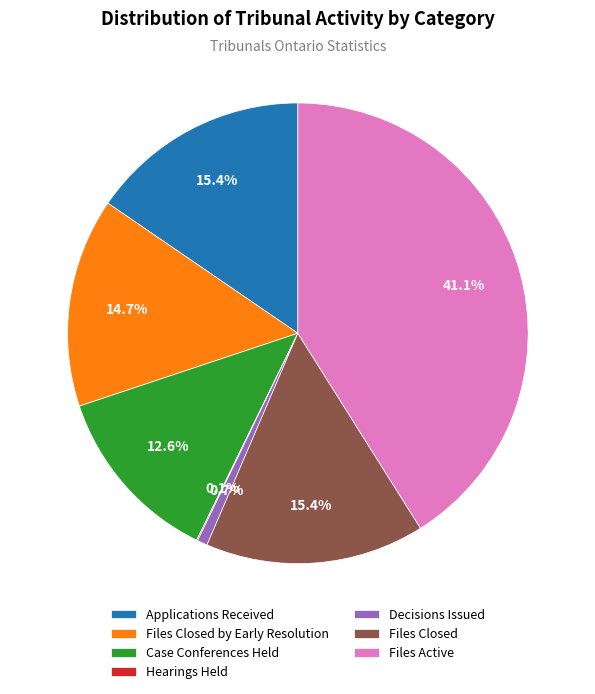

Is there any slice that represents more than half of the pie?

No